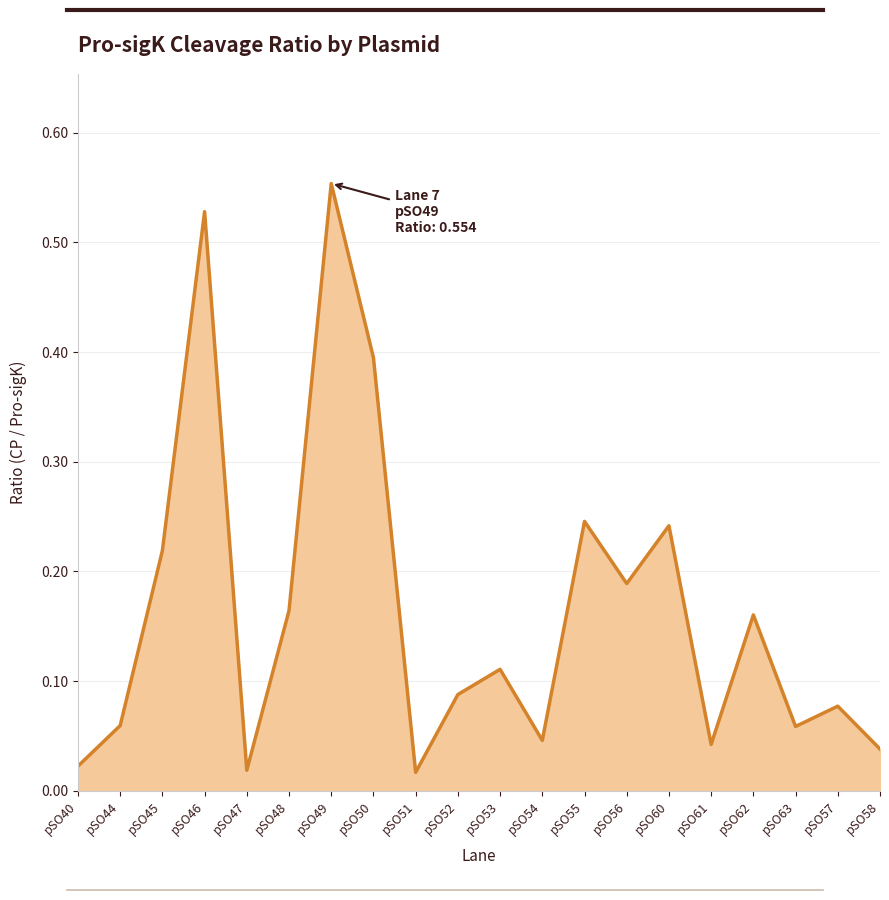

What position from the left is pSO54?

12